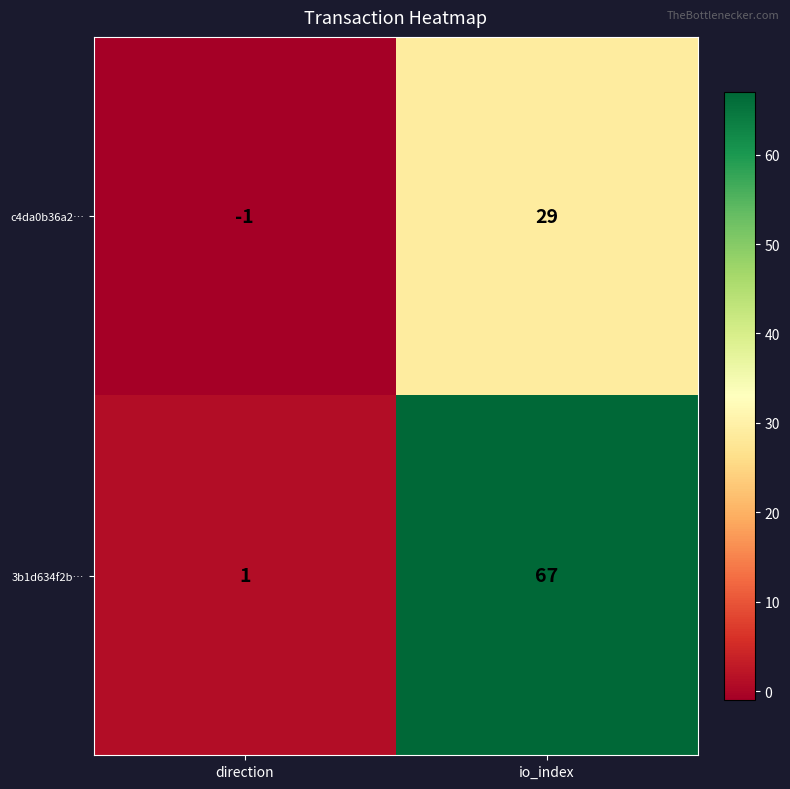

What is the smallest value displayed?

-1